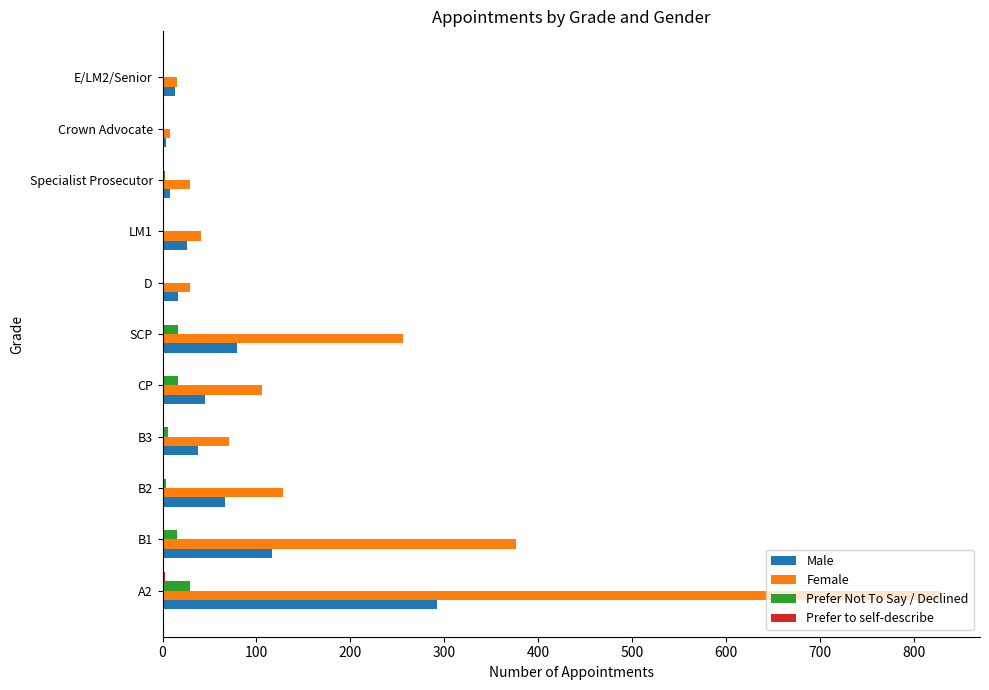

What is the average value of the Female series?

172